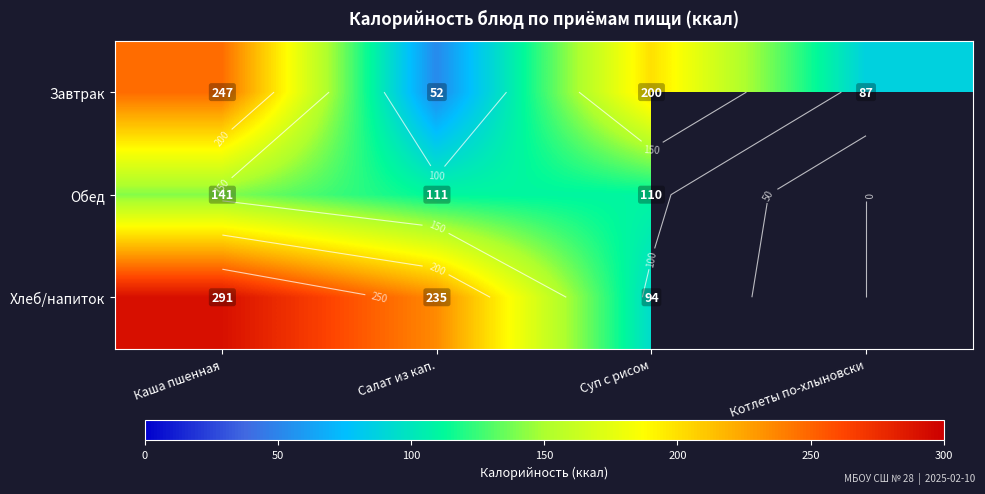

The value of Хлеб/напиток at Салат из кап. is 88.8. True or false?

False